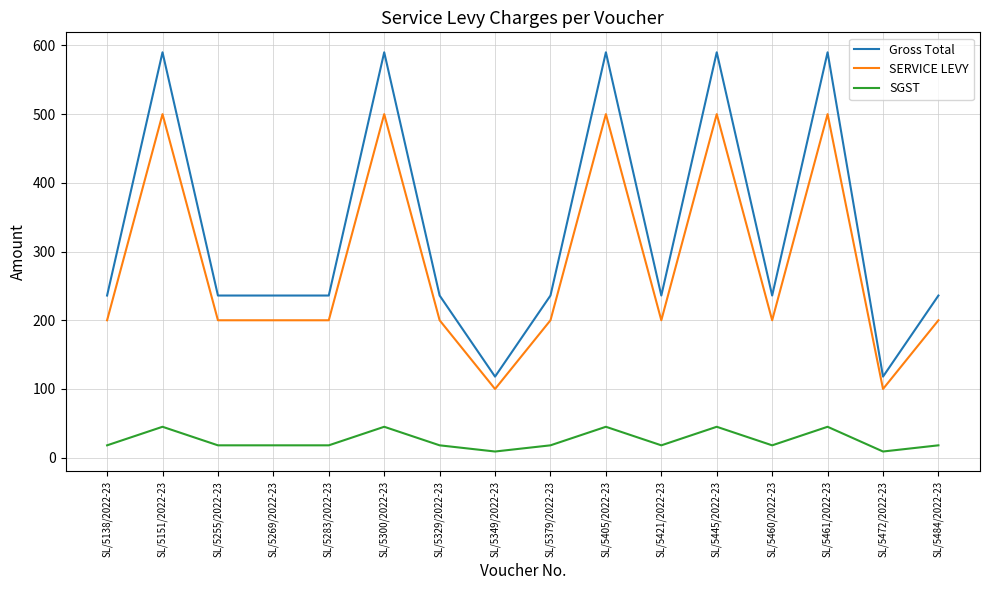

What is the spread (max minus min) of values at SL/5484/2022-23?

218